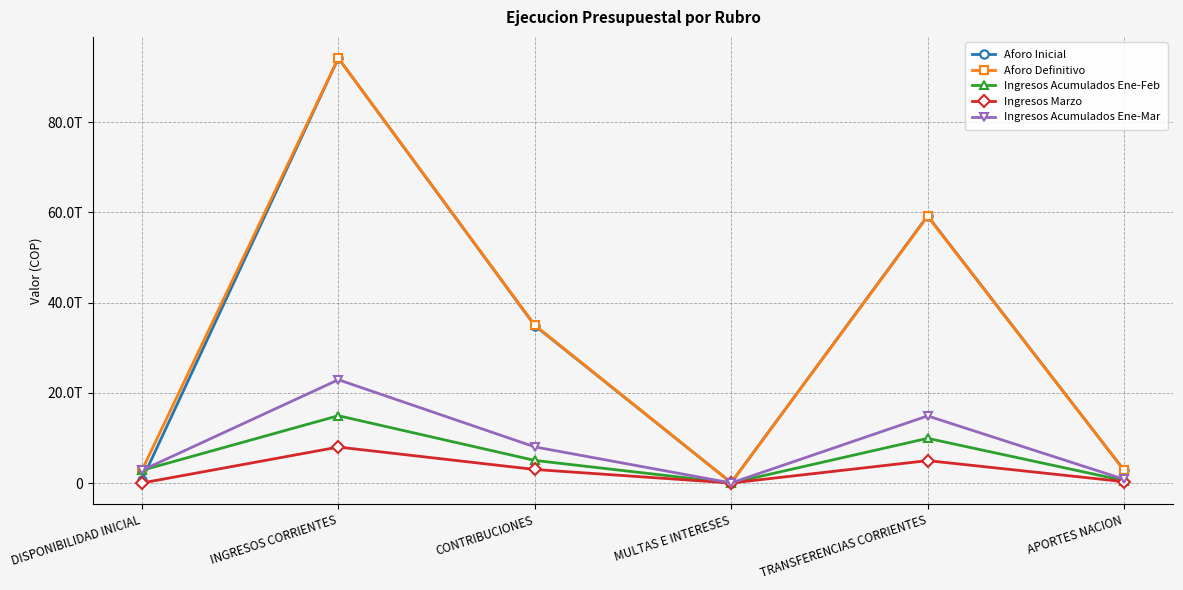

Does the chart have visible grid lines?

Yes